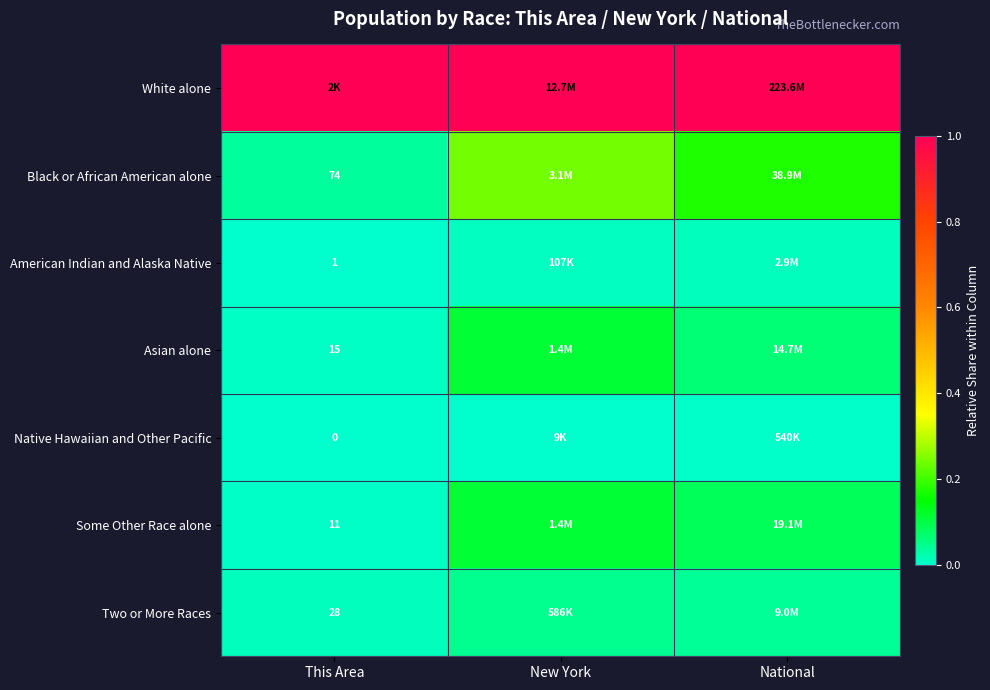

Count the number of data series in this chart.

7